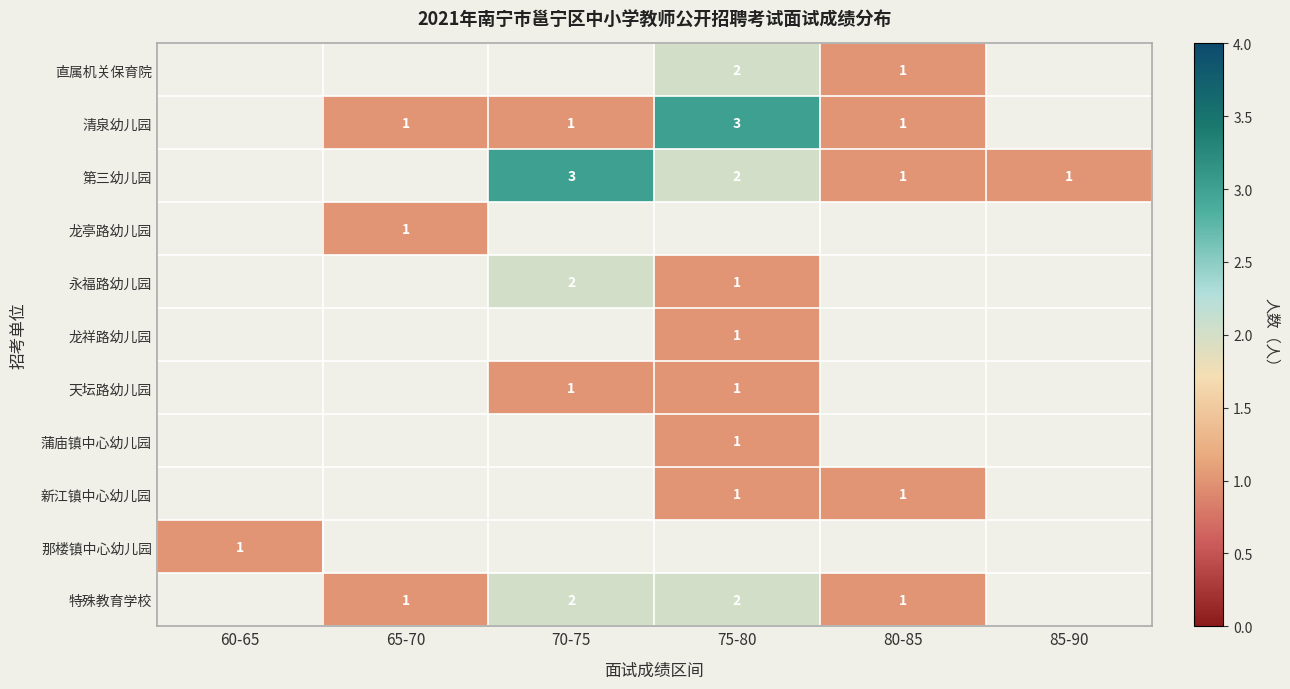

The value of 新江镇中心幼儿园 at 80-85 is 1. True or false?

True